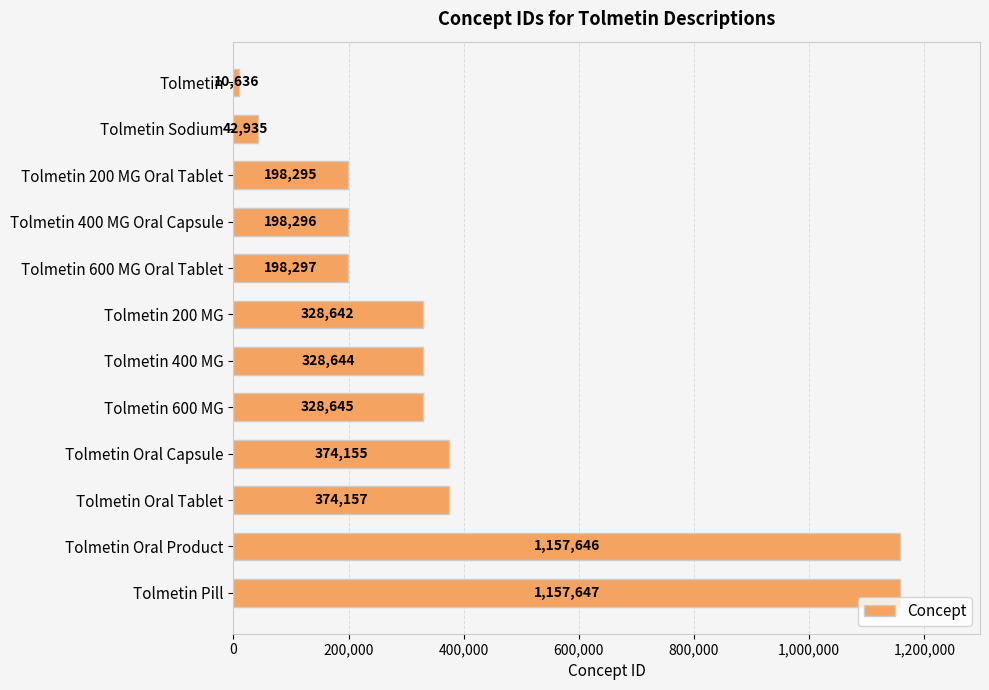

Reading top to bottom, list all the values displayed in this chart.

10636	42935	198295	198296	198297	328642	328644	328645	374155	374157	1157646	1157647